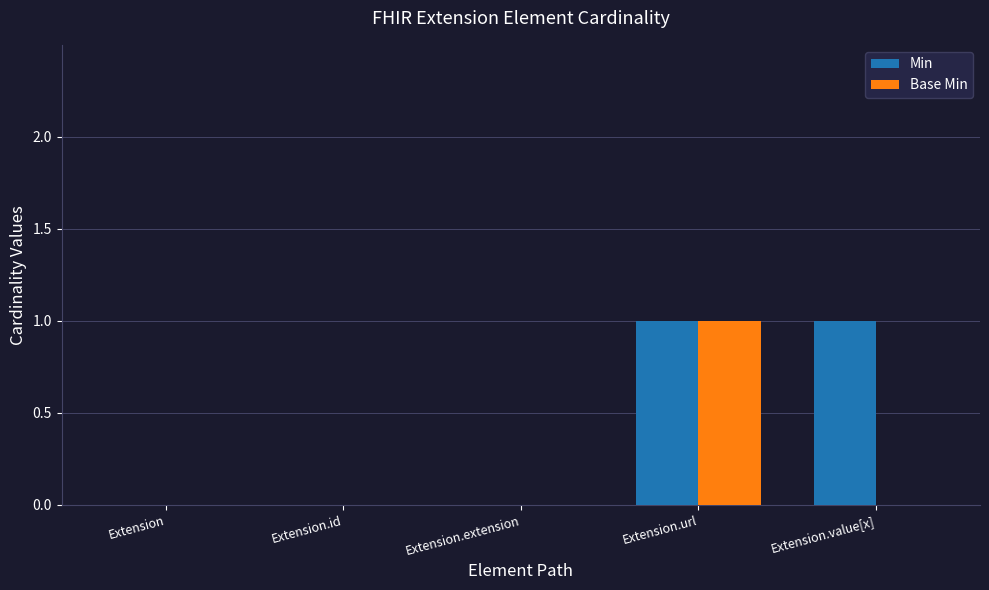

The Min series shows 1 at Extension.extension. True or false?

False